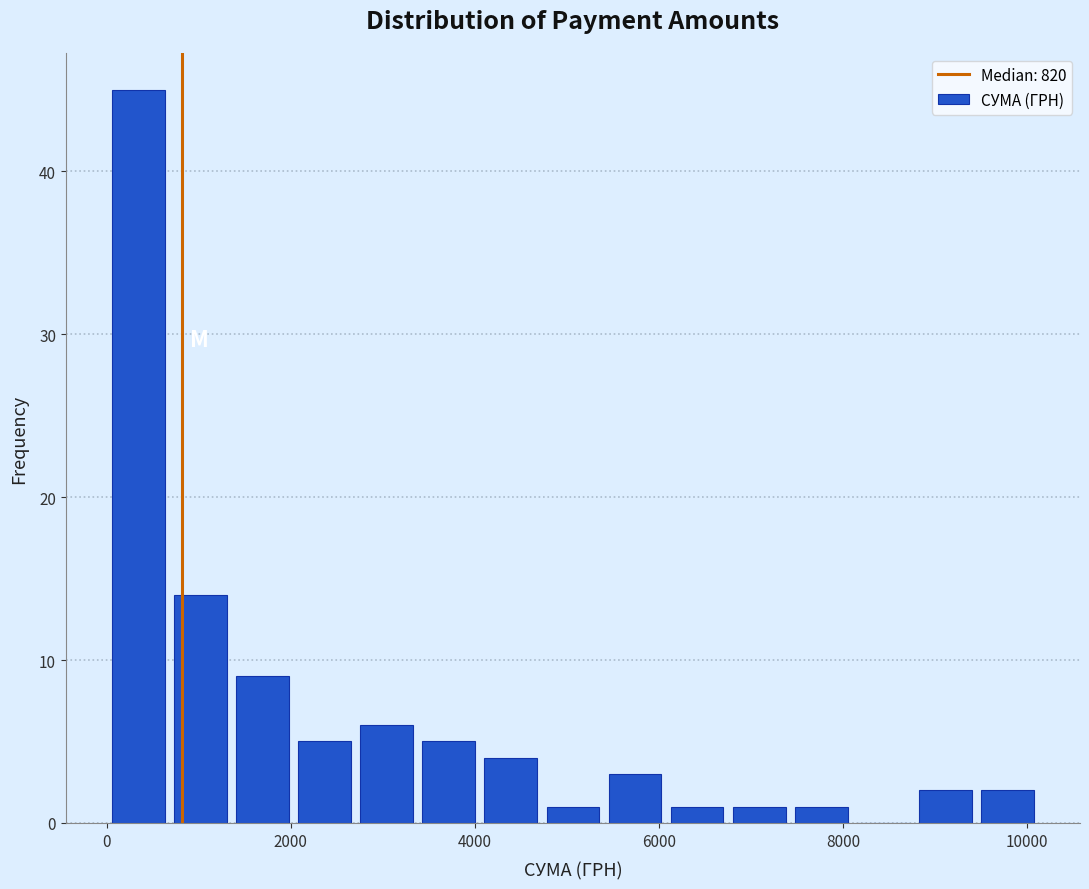

Read against the x-axis, roughly where is the centre of the tallest bar?

400